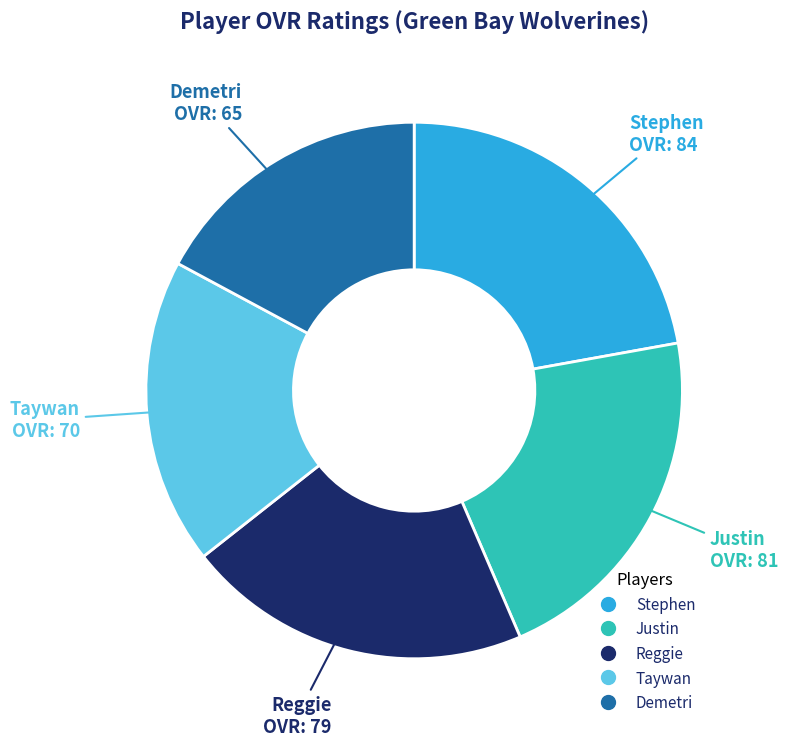

What is the largest slice in the pie chart?

Stephen